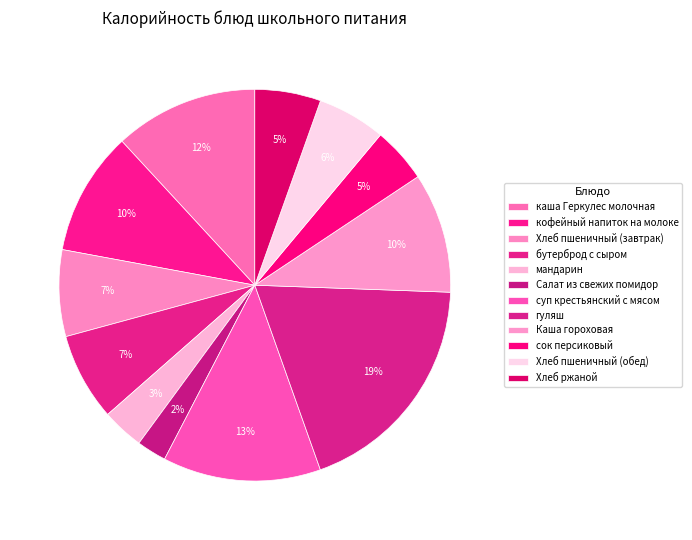

What percentage is the каша Геркулес молочная slice, to the nearest percent?

12%